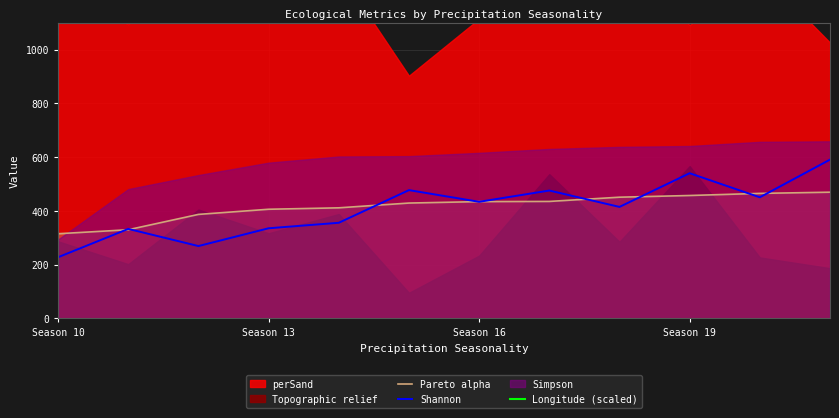

What is the highest value of the Pareto alpha series?

469.6